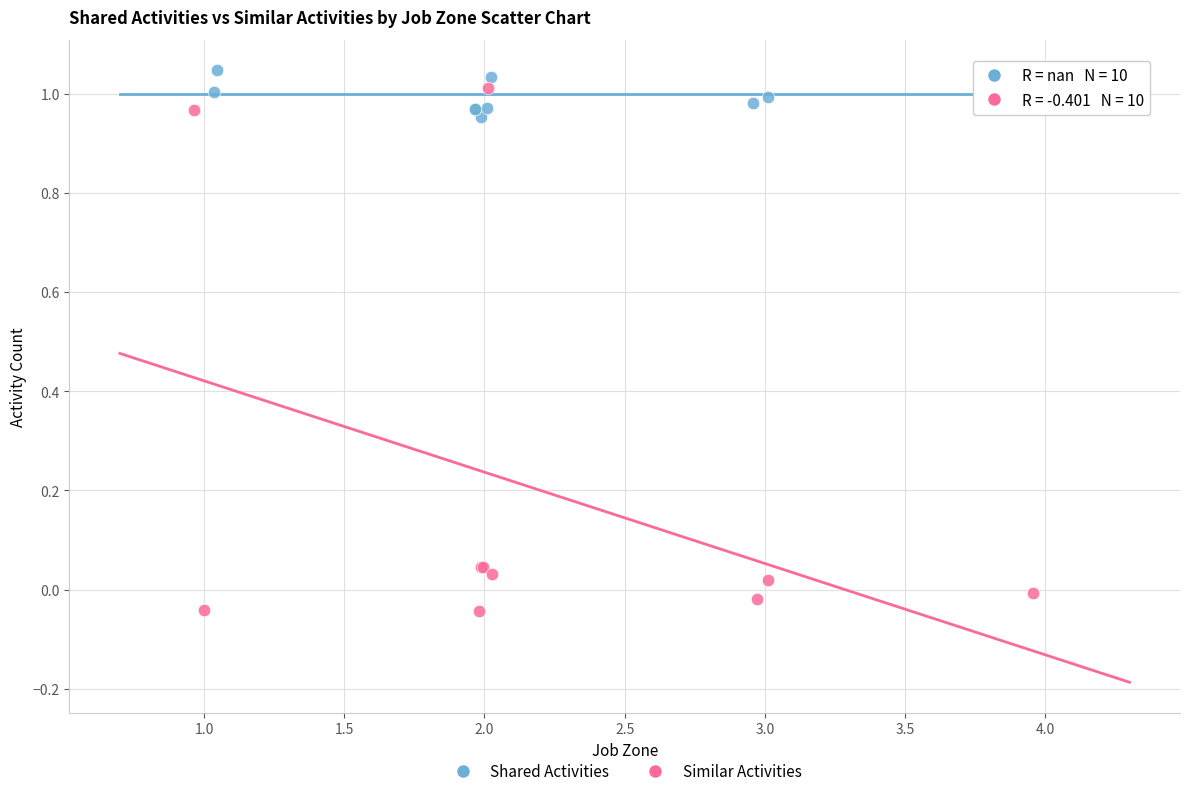

Which series has the largest Y range (max minus min)?

Similar Activities